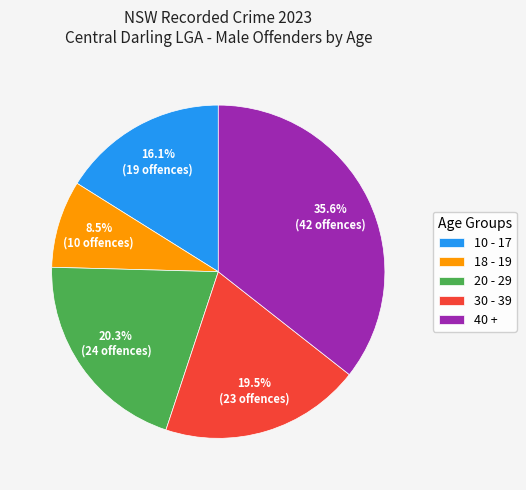

Does any single category account for the majority?

No